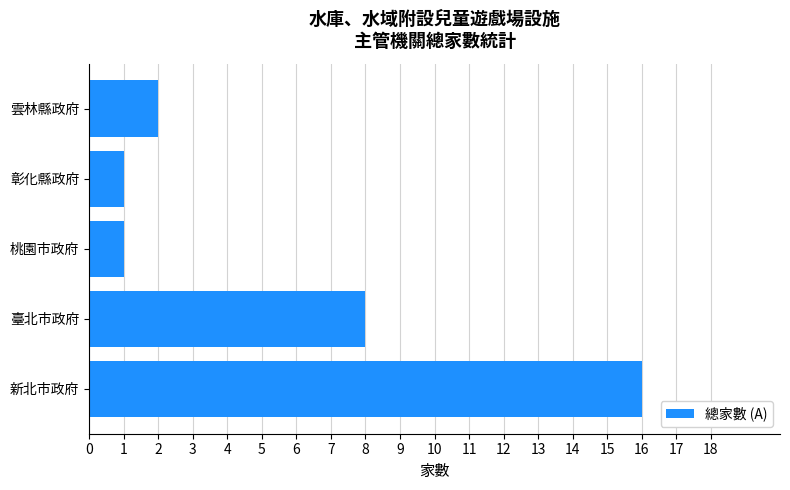

What is the smallest value displayed?

1